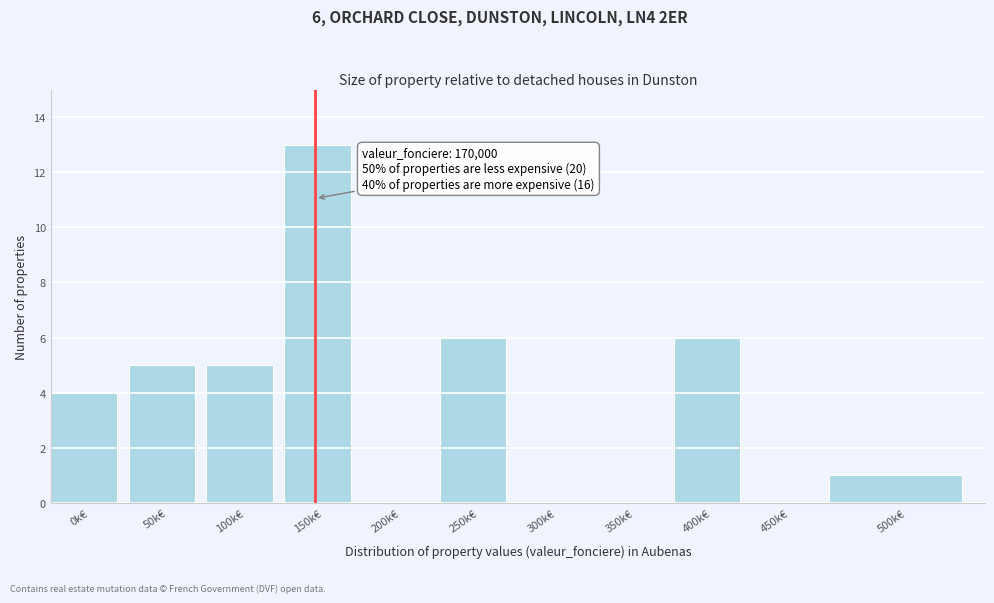

Reading left to right, extract all data points from this chart.

0k€=4	50k€=5	100k€=5	150k€=13	200k€=0	250k€=6	300k€=0	350k€=0	400k€=6	450k€=0	500k€=1